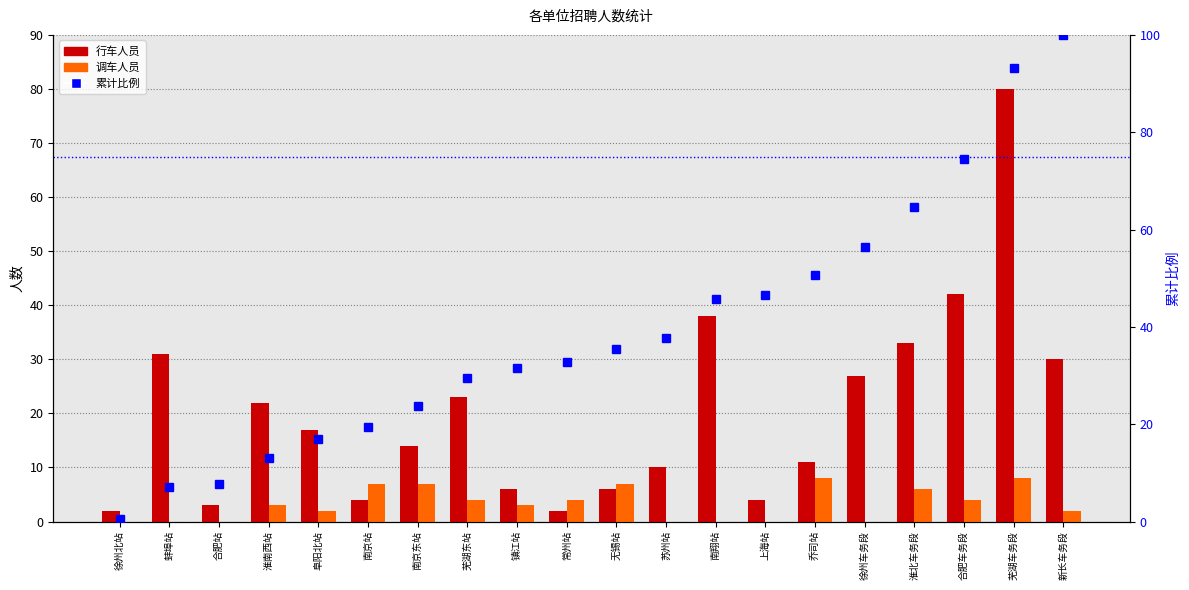

What is the difference between the 累计比例 values at 蚌埠站 and 徐州北站?

6.6